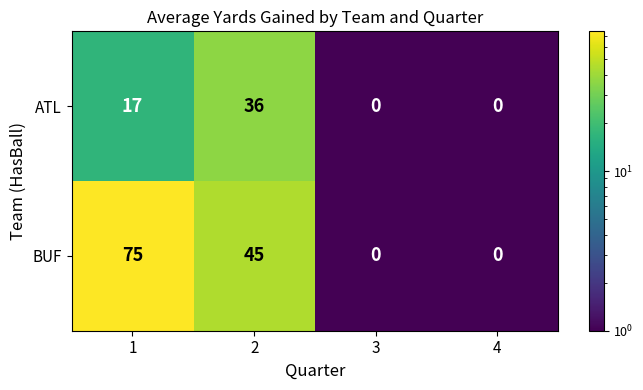

Count the BUF values in the range 0 to 75.

4